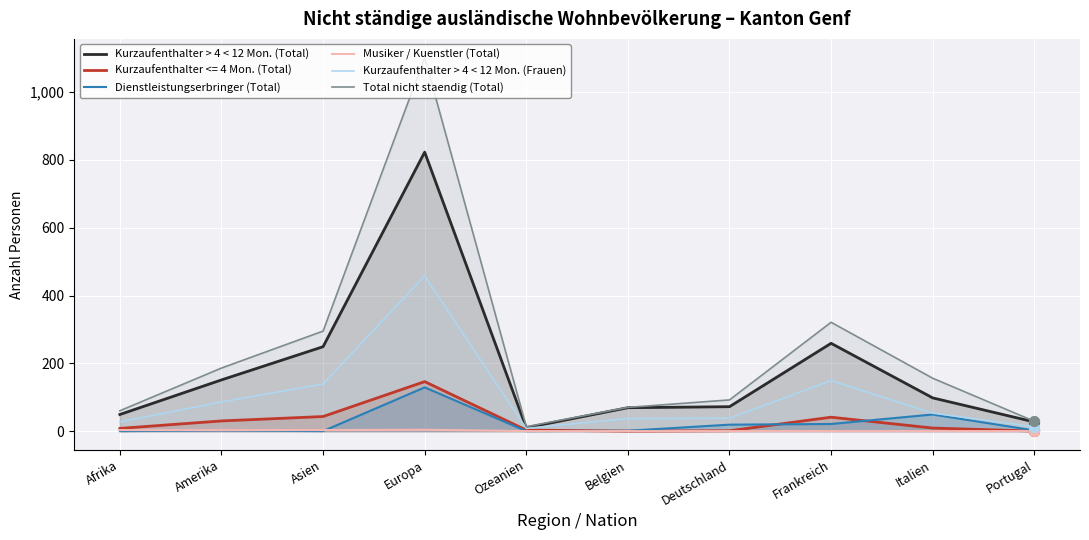

Which series has the largest total across all categories?

Total nicht staendig (Total)